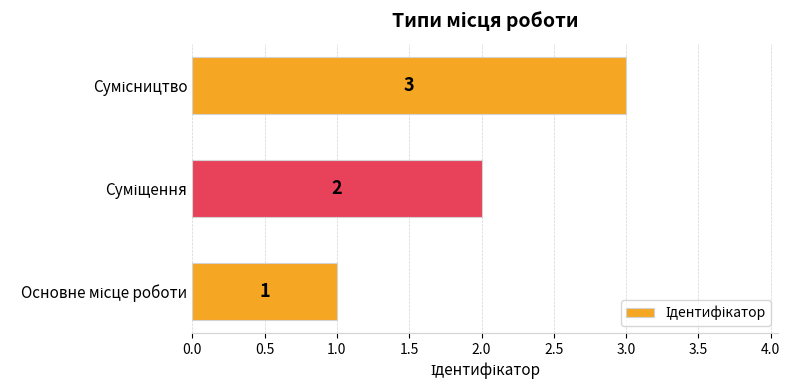

How many values are between 1 and 3?

3